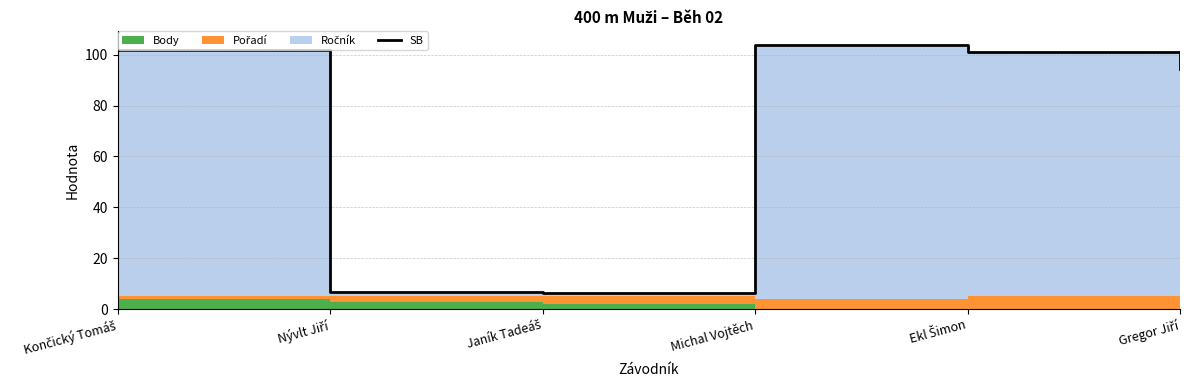

Reading left to right, list all the values displayed in this chart.

Končický Tomáš=101.8	Nývlt Jiří=6.9	Janík Tadeáš=6.4	Michal Vojtěch=104.0	Ekl Šimon=101.0	Gregor Jiří=94.2